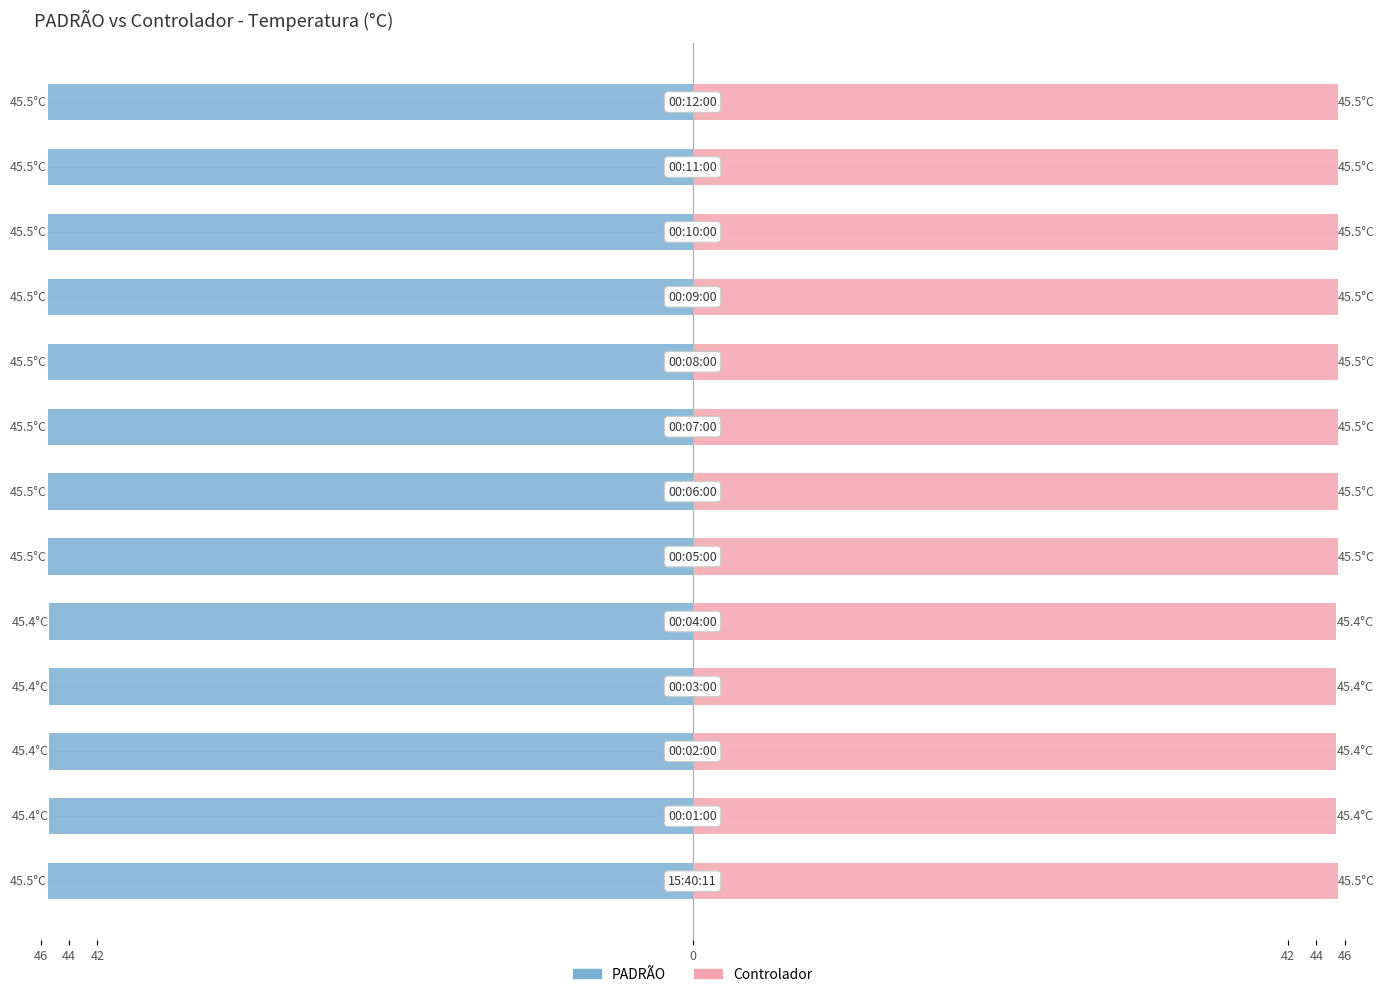

True or false: Controlador has a value of 45.5 at 8.

True